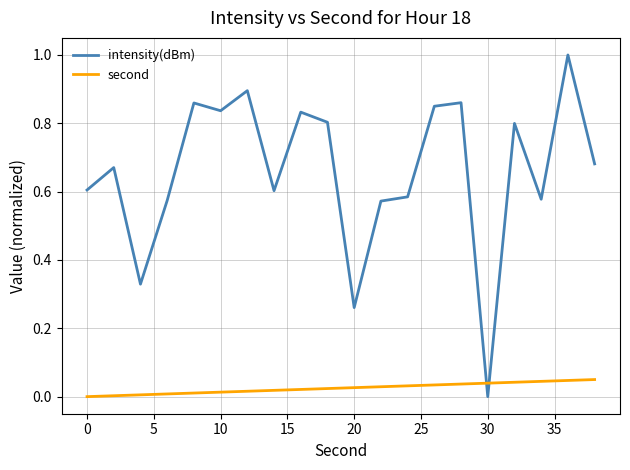

List the series in order of their peak value, highest first.

intensity(dBm), second